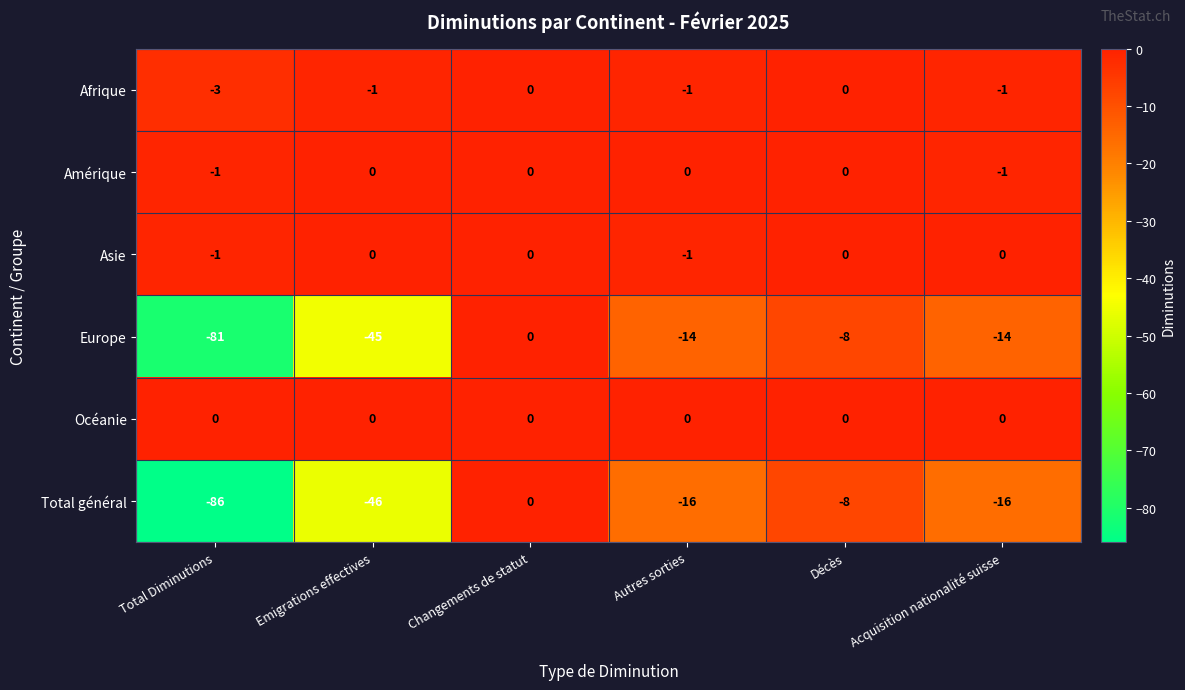

What is the total value across all series at Emigrations effectives?

-92